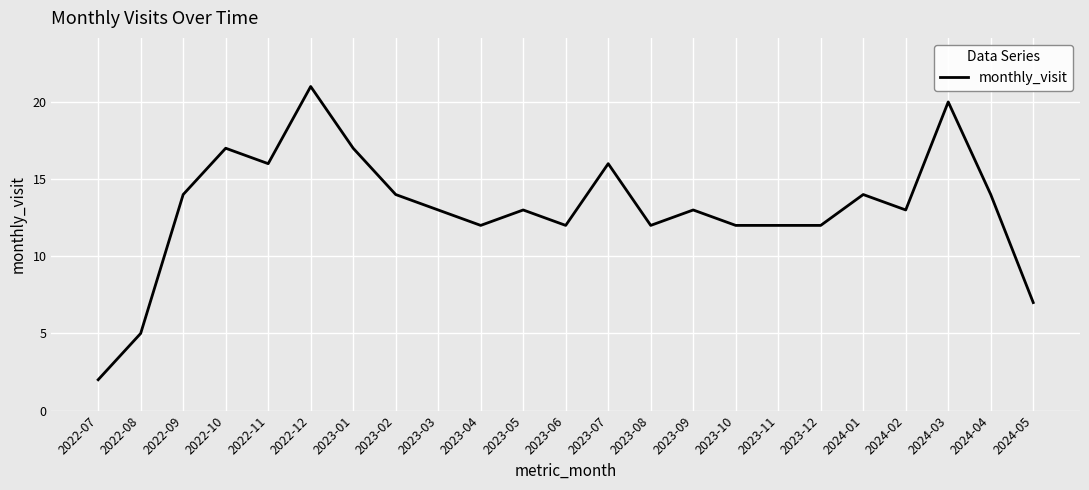

What is the difference between the maximum and minimum values?

19